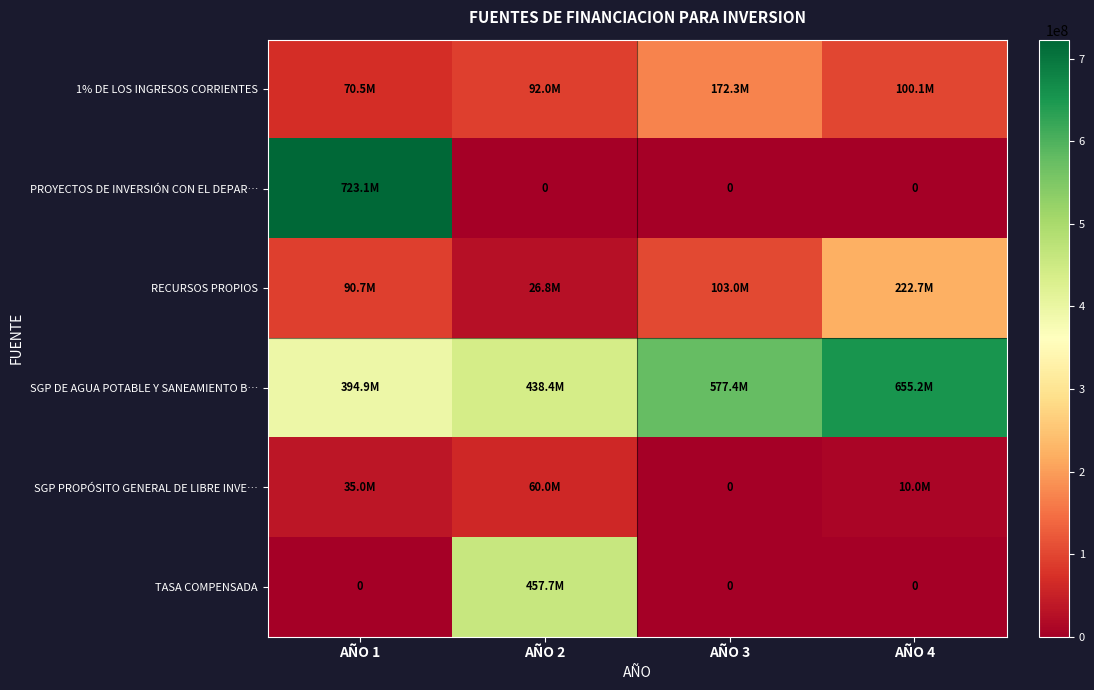

What is the difference between the maximum and second lowest values in the PROYECTOS DE INVERSIÓN CON EL DEPAR… series?

723062254